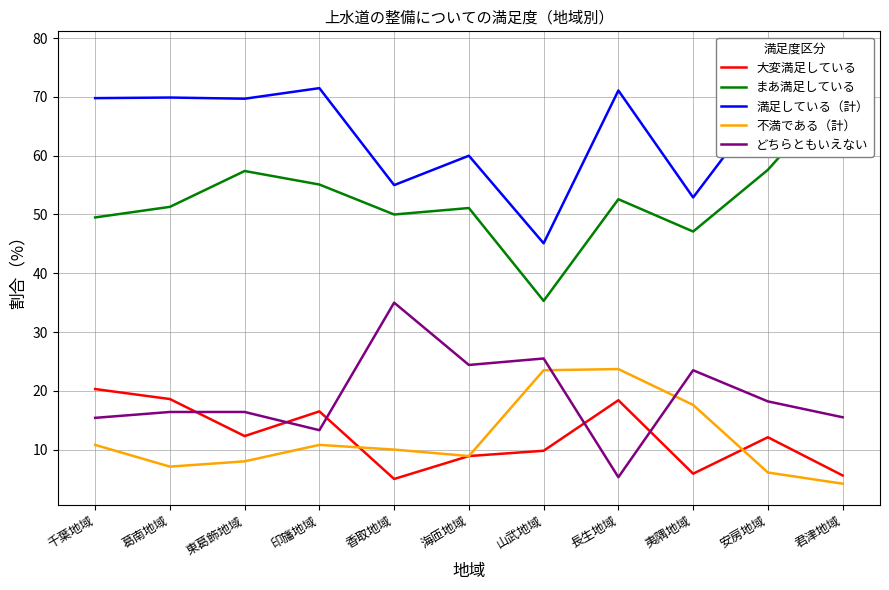

True or false: 満足している（計） has a value of 52.9 at 夷隅地域.

True